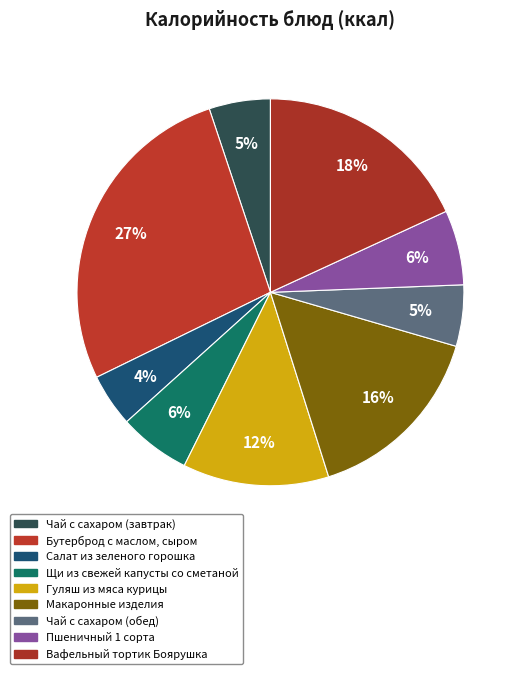

What is the change in value from Чай с сахаром (завтрак) to Бутерброд с маслом, сыром?

+249.0